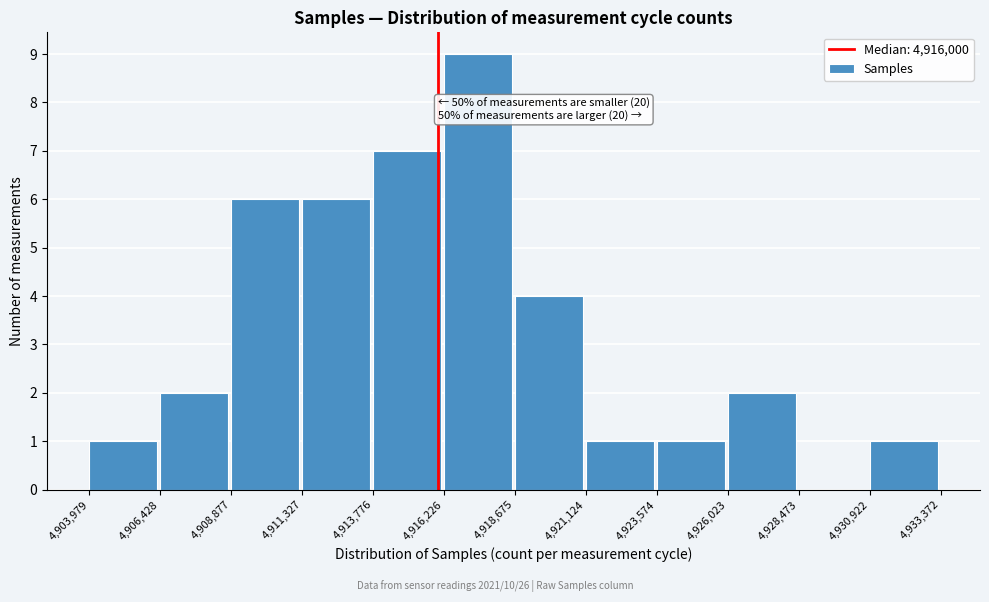

Over which range of the x-axis is the bar tallest?

4,916,226 to 4,918,675